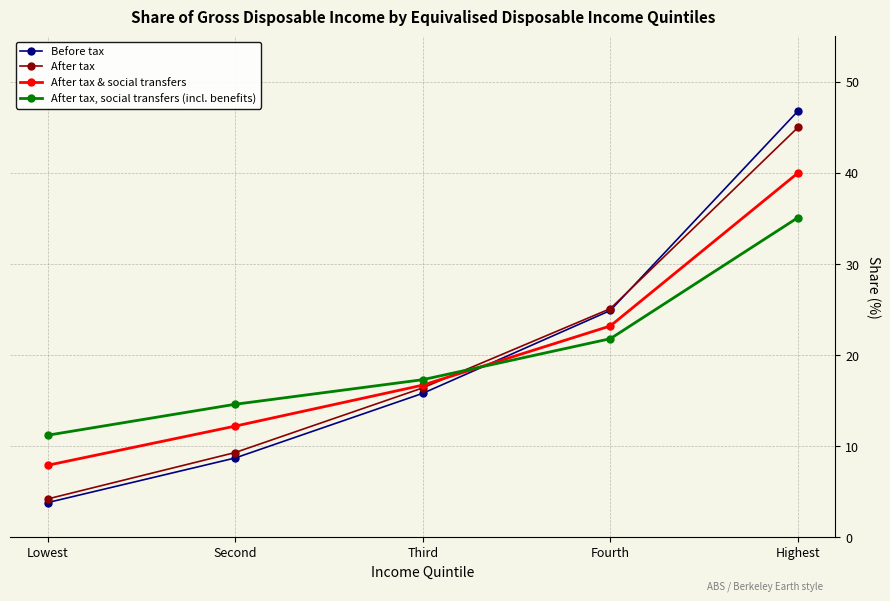

Reading left to right, transcribe all the data shown in this chart.

Before tax: 3.8	8.7	15.8	24.9	46.8
After tax: 4.2	9.3	16.4	25.1	45.0
After tax & social transfers: 7.9	12.2	16.7	23.2	40.0
After tax, social transfers (incl. benefits): 11.2	14.6	17.3	21.8	35.1